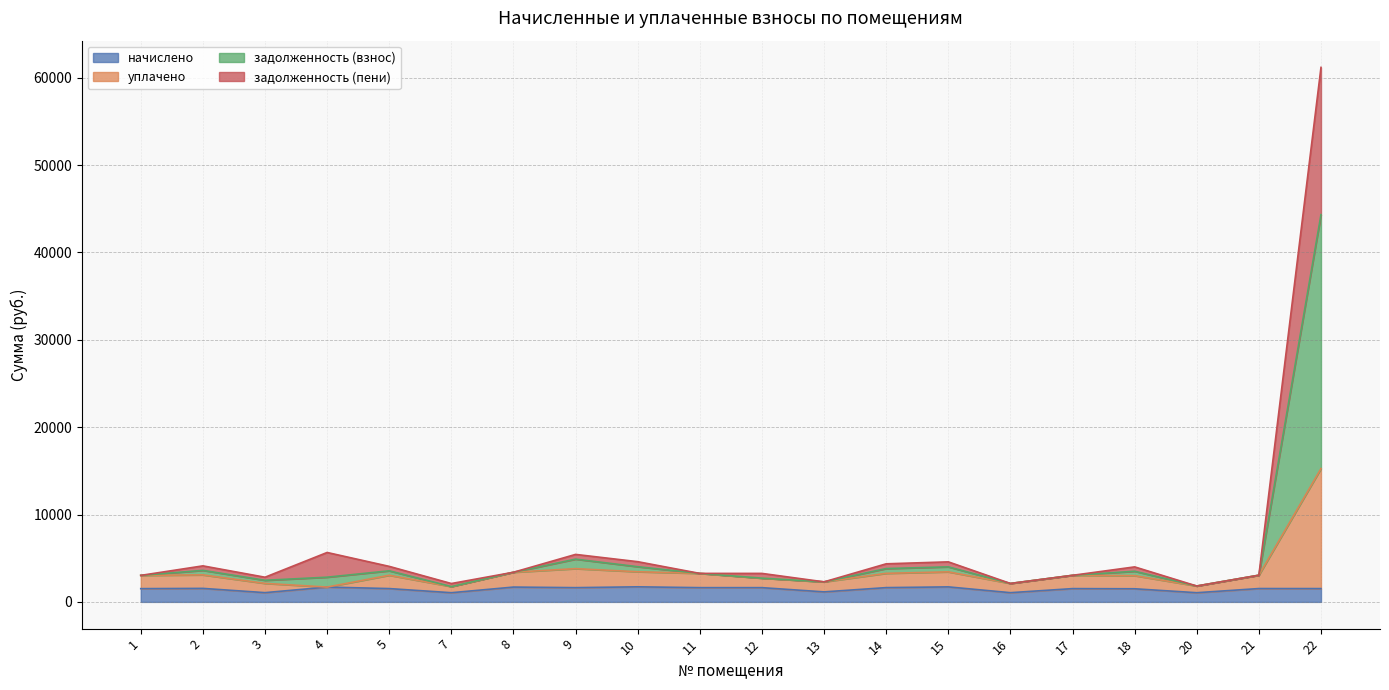

How many values in the задолженность (пени) series are below 3262?

10